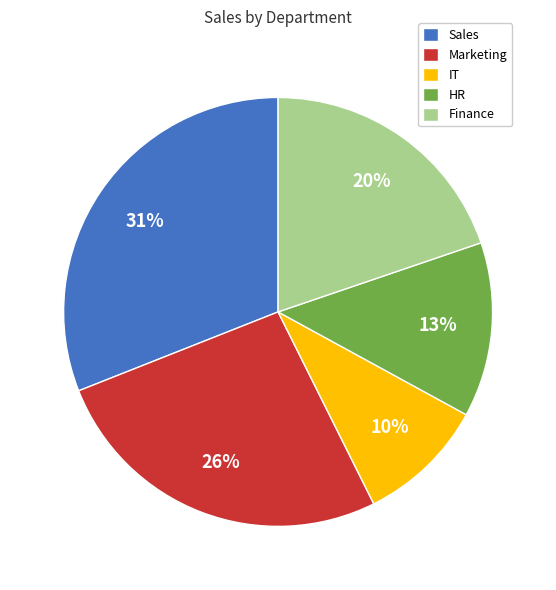

Which slice is the largest?

Sales